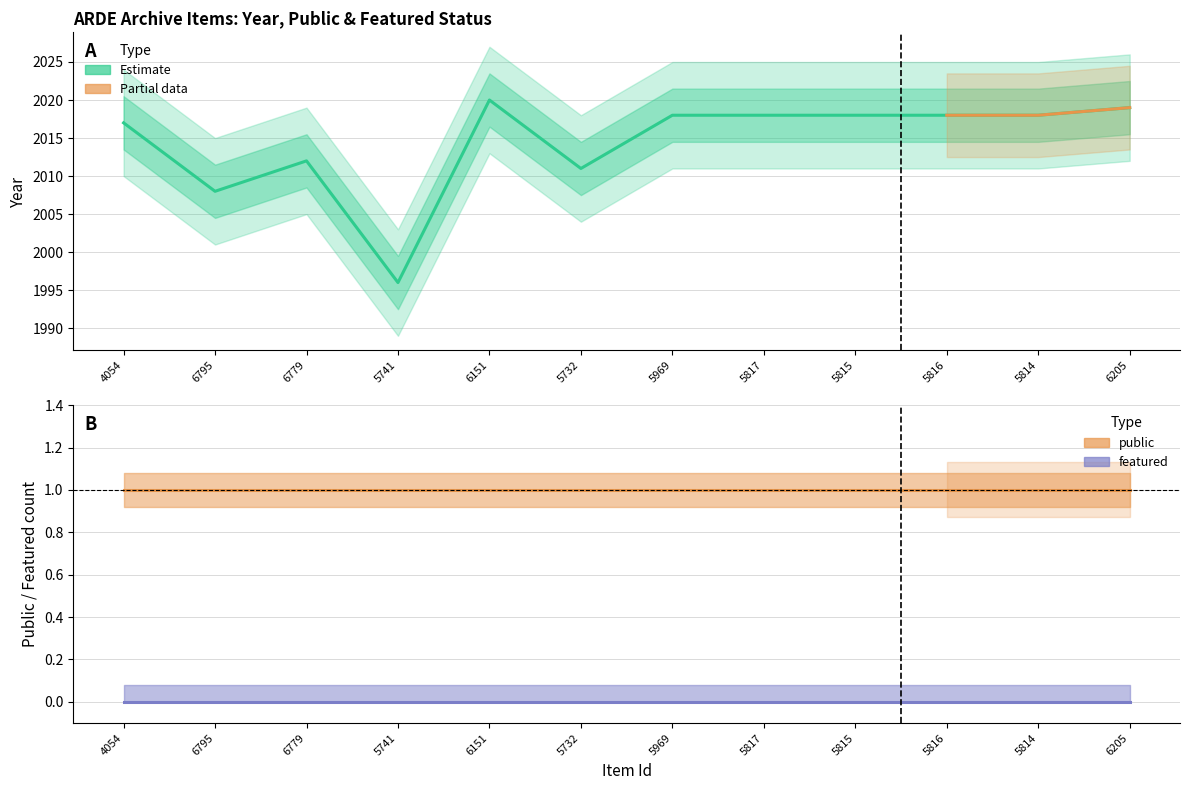

Between 5969 and 6795, which is larger?

5969